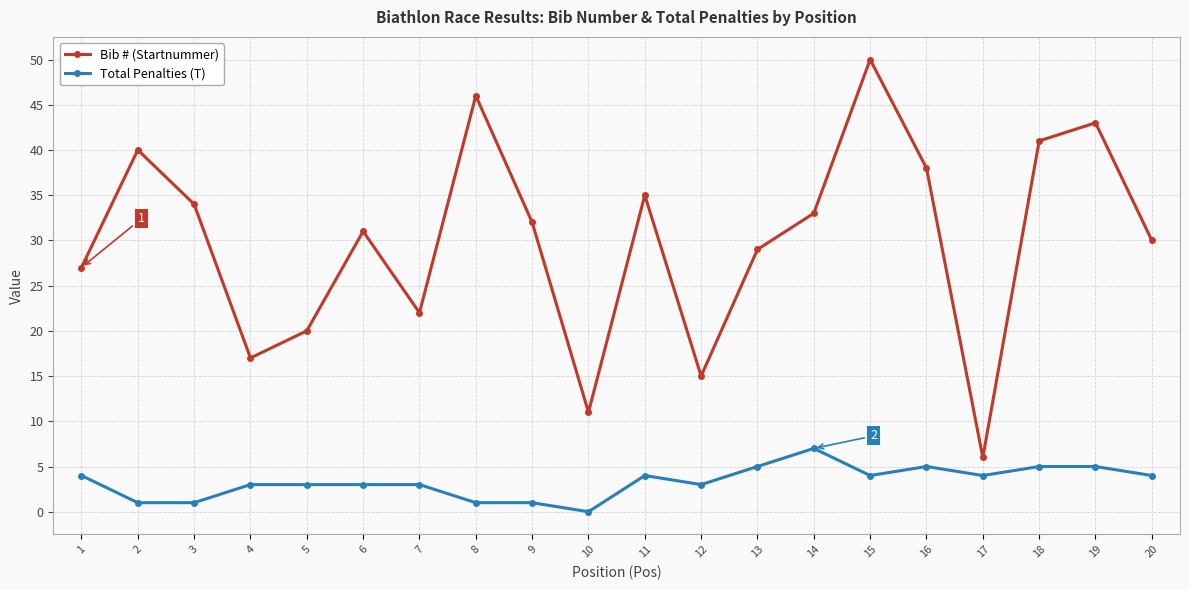

Which category has the highest value in the Bib # (Startnummer) series?

15